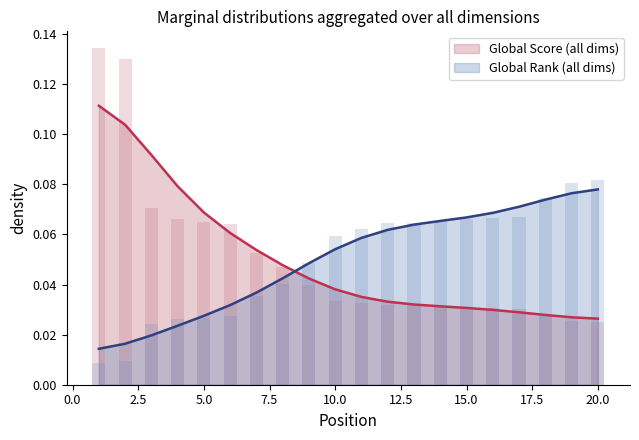

Is the value of Global Score at 1 greater than the value of Global Rank at 1?

Yes